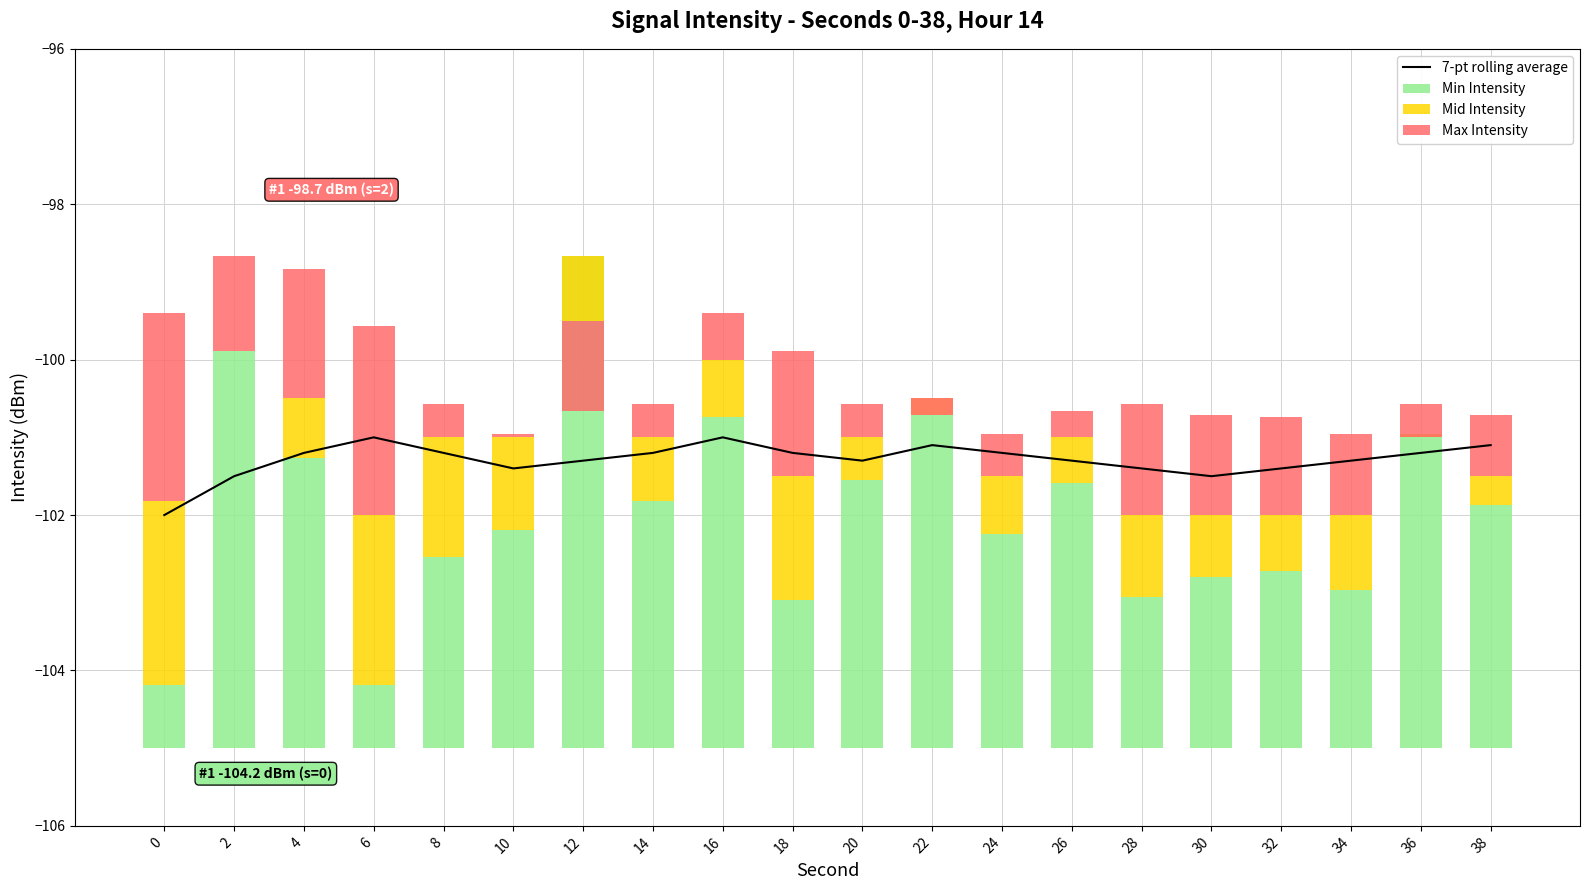

Does the chart contain stacked bars?

No